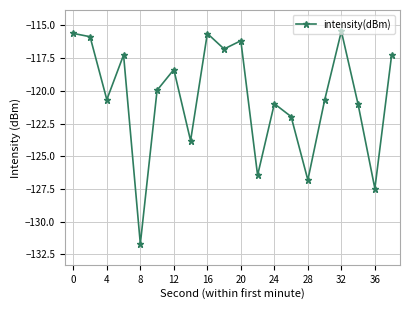

How many points are lower than both their immediate neighbors (excluding endpoints)?

7